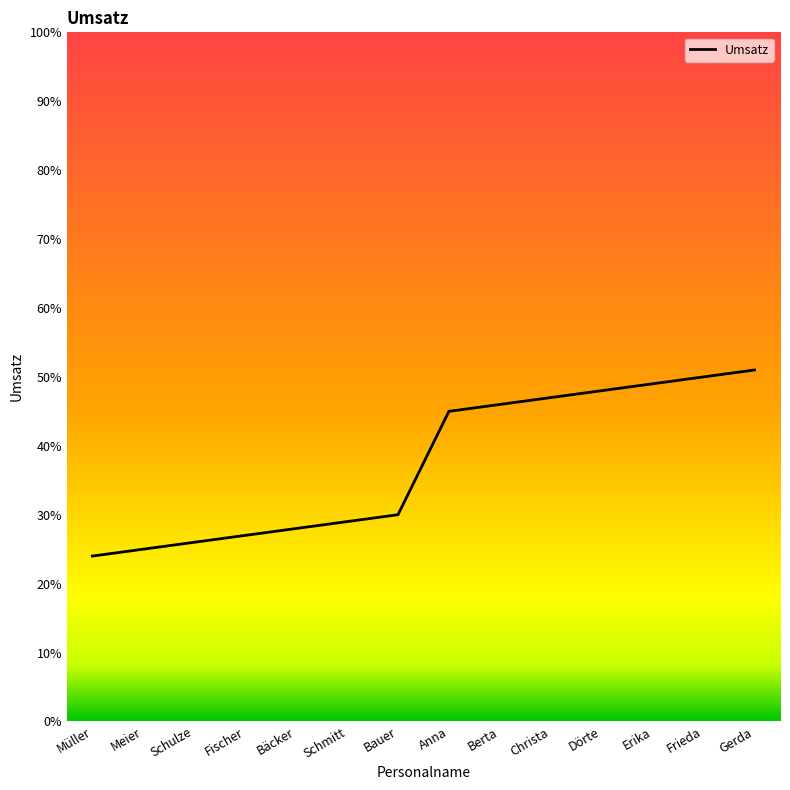

Reading left to right, extract all data points from this chart.

24	25	26	27	28	29	30	45	46	47	48	49	50	51